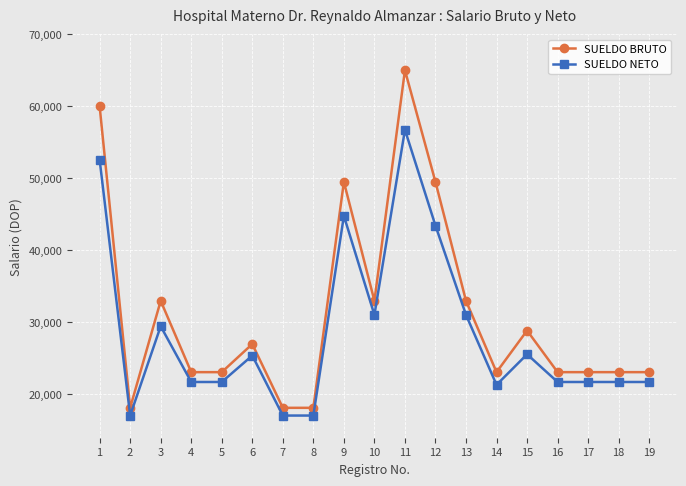

Which series has the largest total across all categories?

SUELDO BRUTO